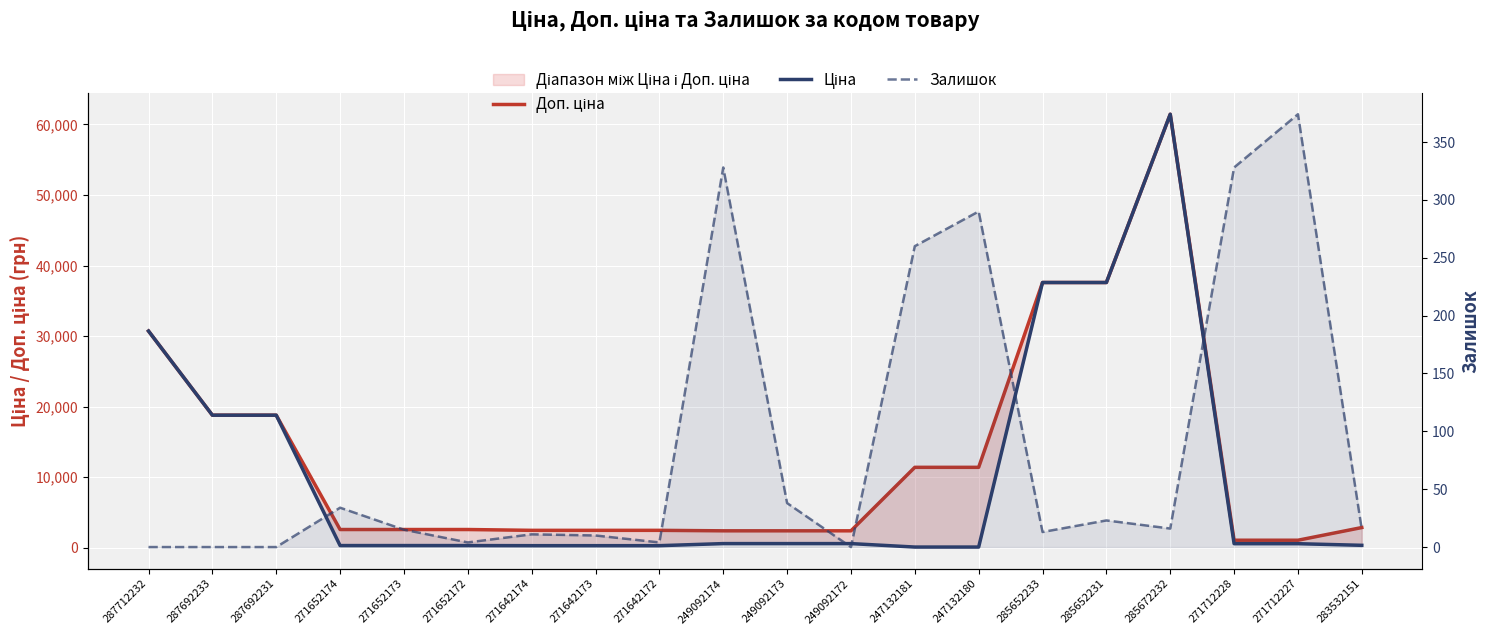

What is the difference between the maximum and minimum values in the Ціна series?

61320.2